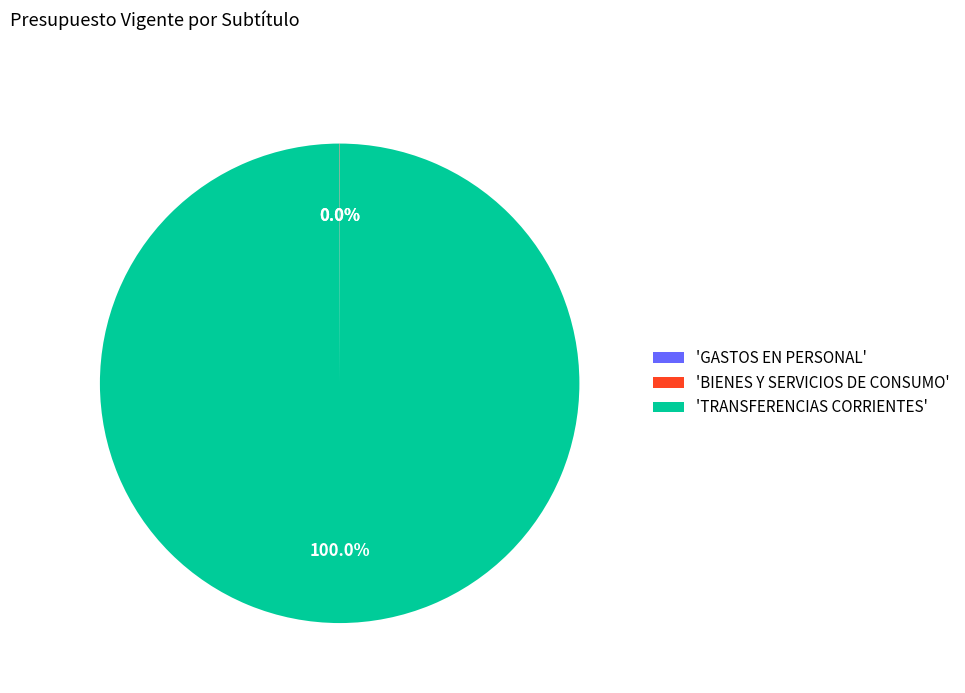

What is the majority slice?

'TRANSFERENCIAS CORRIENTES'